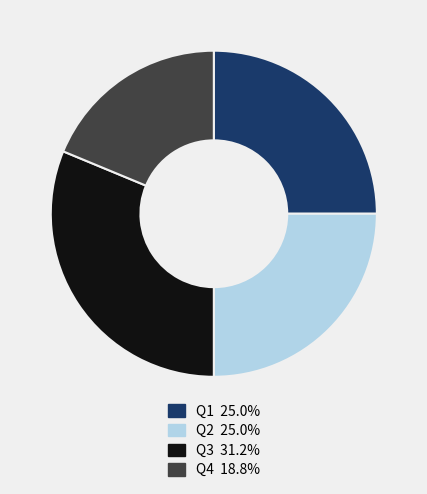

The Q4 slice represents 30% of the pie. True or false?

False